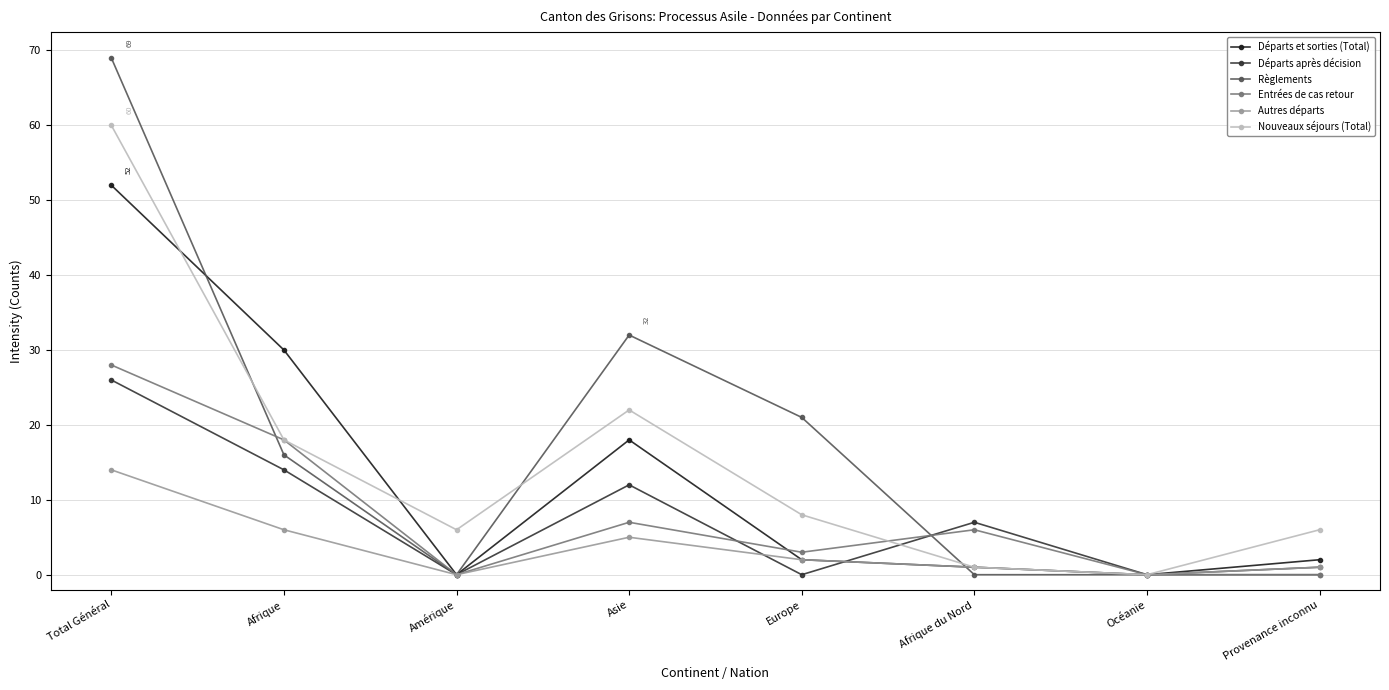

Reading right to left, what are all the values shown in this chart?

Départs et sorties (Total): Provenance inconnu=2	Océanie=0	Afrique du Nord=1	Europe=2	Asie=18	Amérique=0	Afrique=30	Total Général=52
Départs après décision: Provenance inconnu=1	Océanie=0	Afrique du Nord=7	Europe=0	Asie=12	Amérique=0	Afrique=14	Total Général=26
Règlements: Provenance inconnu=0	Océanie=0	Afrique du Nord=0	Europe=21	Asie=32	Amérique=0	Afrique=16	Total Général=69
Entrées de cas retour: Provenance inconnu=0	Océanie=0	Afrique du Nord=6	Europe=3	Asie=7	Amérique=0	Afrique=18	Total Général=28
Autres départs: Provenance inconnu=1	Océanie=0	Afrique du Nord=1	Europe=2	Asie=5	Amérique=0	Afrique=6	Total Général=14
Nouveaux séjours (Total): Provenance inconnu=6	Océanie=0	Afrique du Nord=1	Europe=8	Asie=22	Amérique=6	Afrique=18	Total Général=60